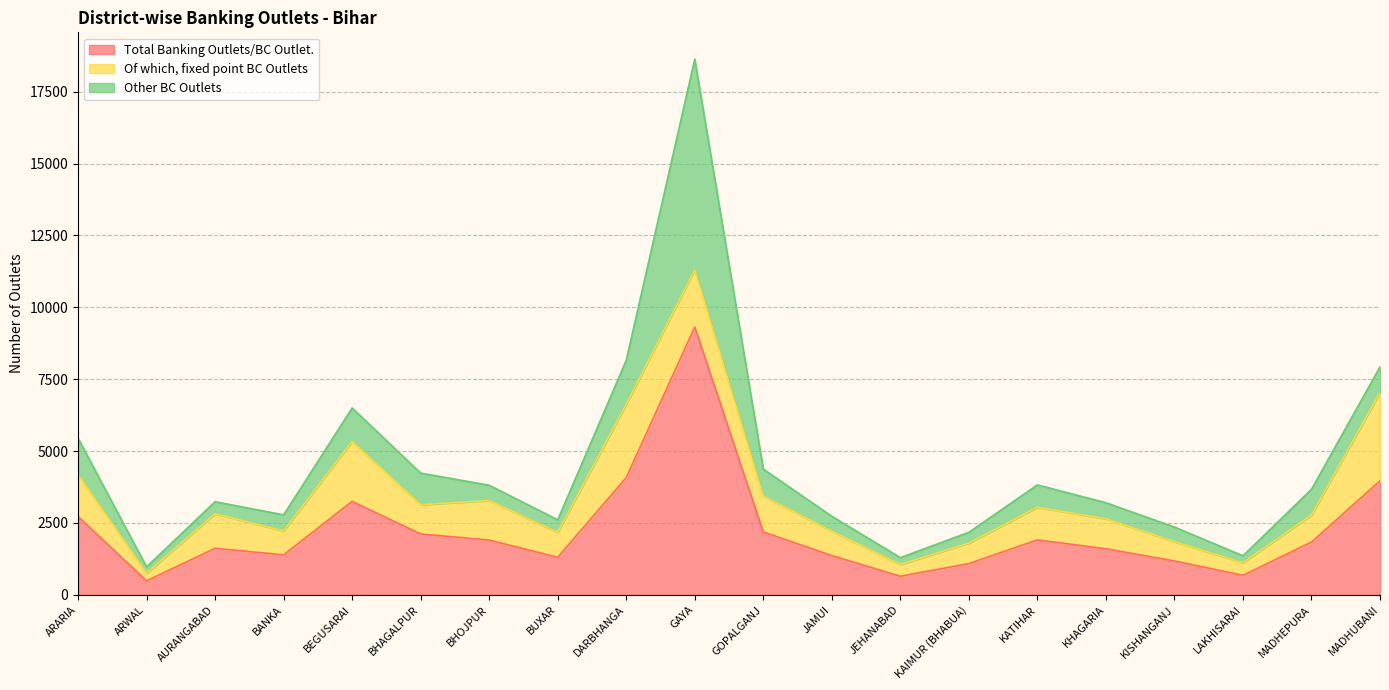

What is the sum of all Total Banking Outlets/BC Outlet. values?

44658